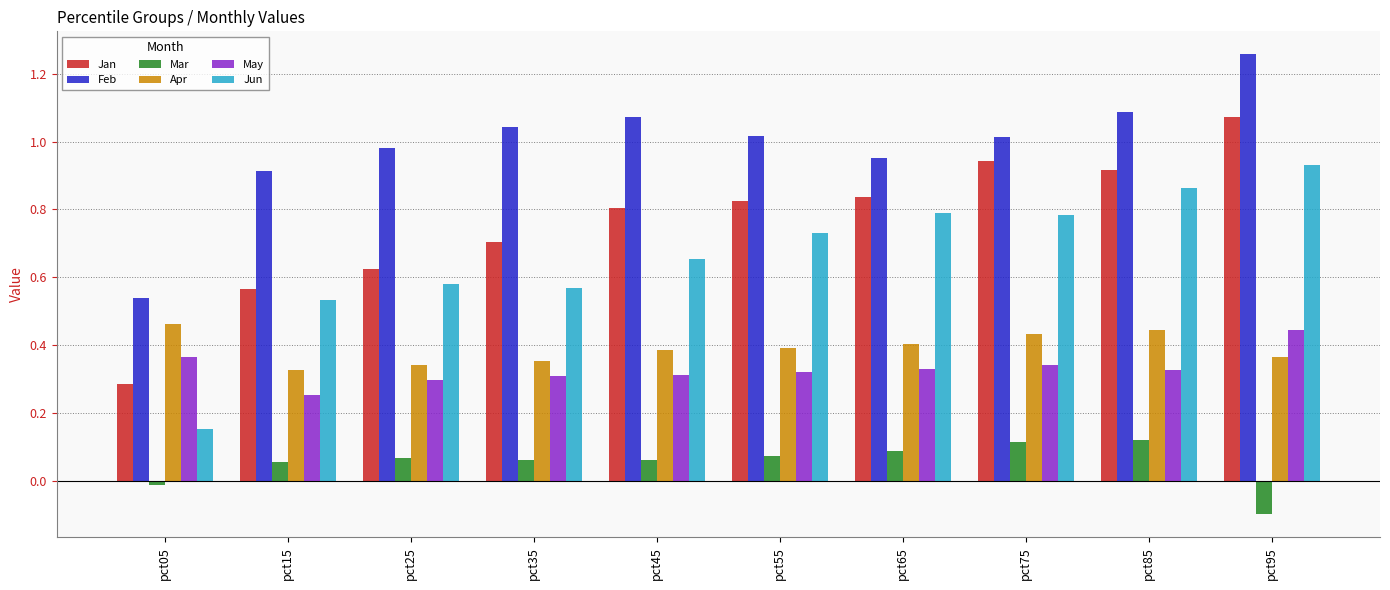

Rank the series at pct85 from lowest to highest value.

Mar, May, Apr, Jun, Jan, Feb